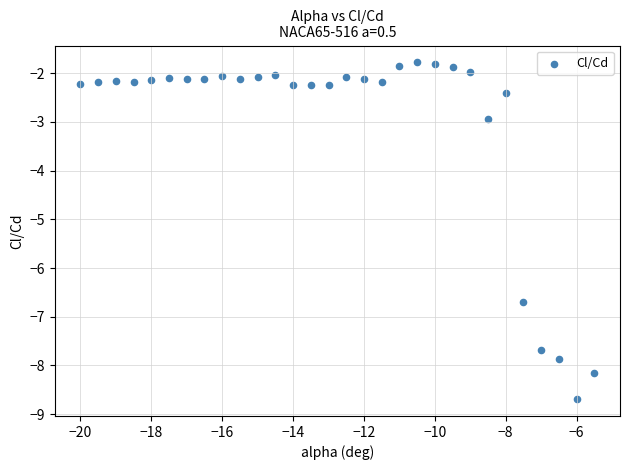

What Y value in the scatter plot is closest to -5?

-6.7